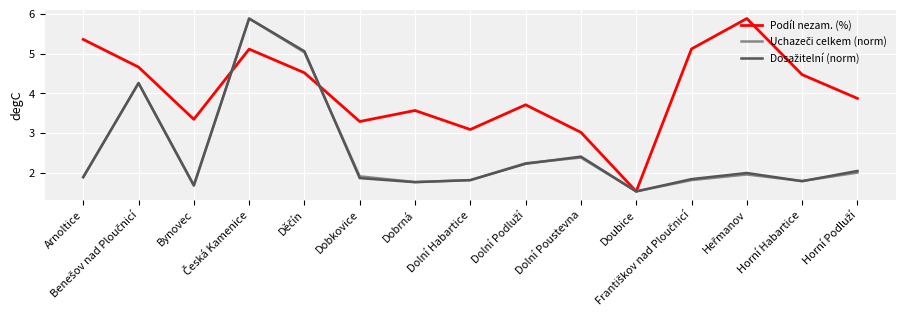

Which series has the largest total across all categories?

Podíl nezam. (%)